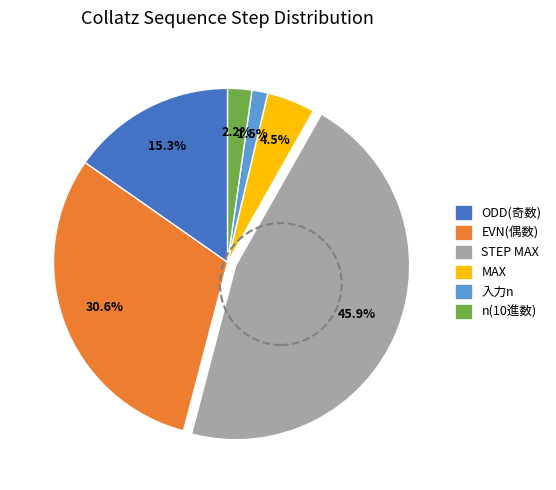

Combined, what portion of the pie is ODD(奇数) and n(10進数)?

17.5%